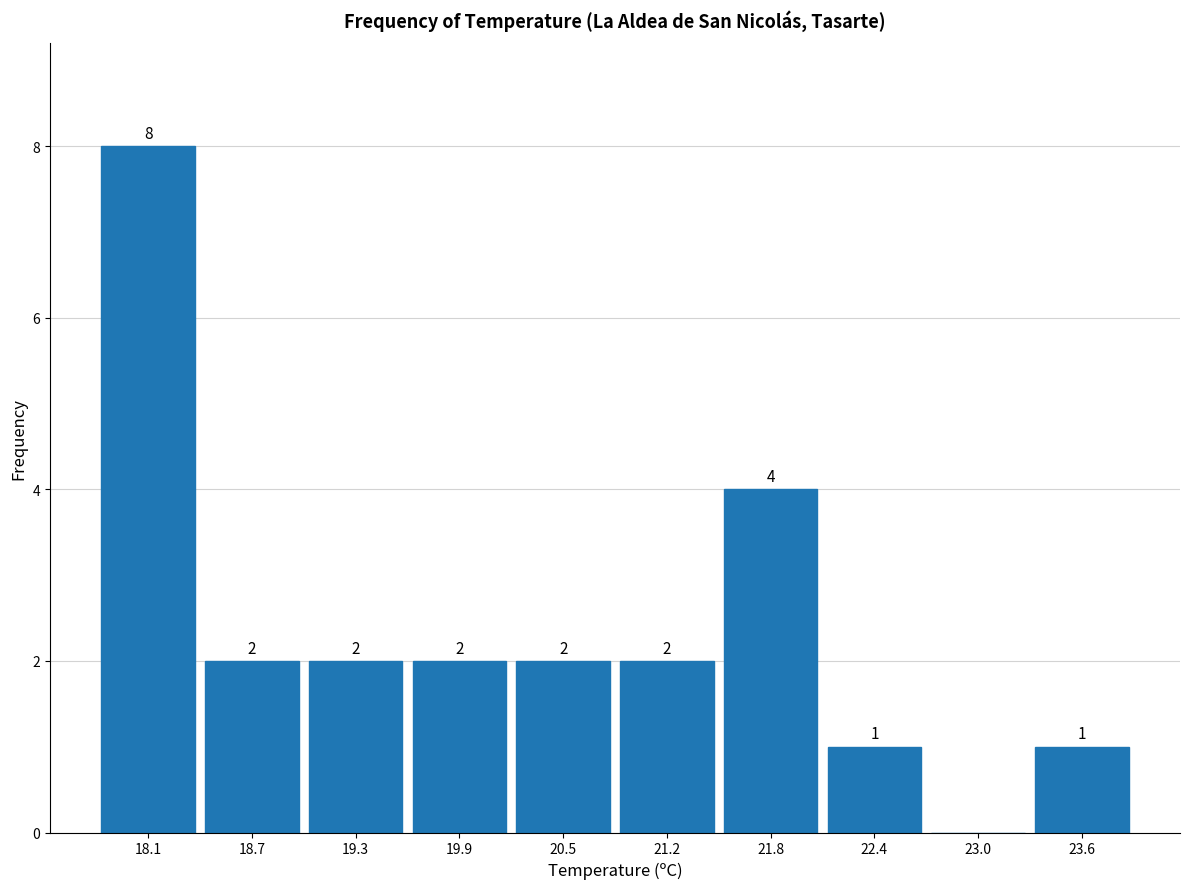

Over which range of the x-axis is the bar tallest?

17.80 to 18.41